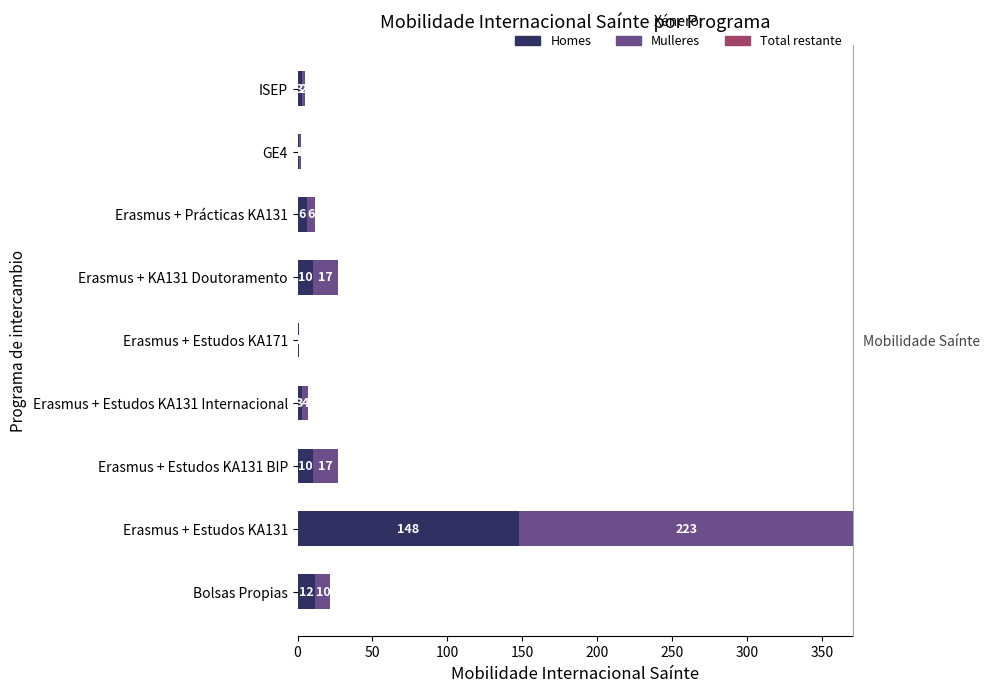

How many bars are there in total?

27